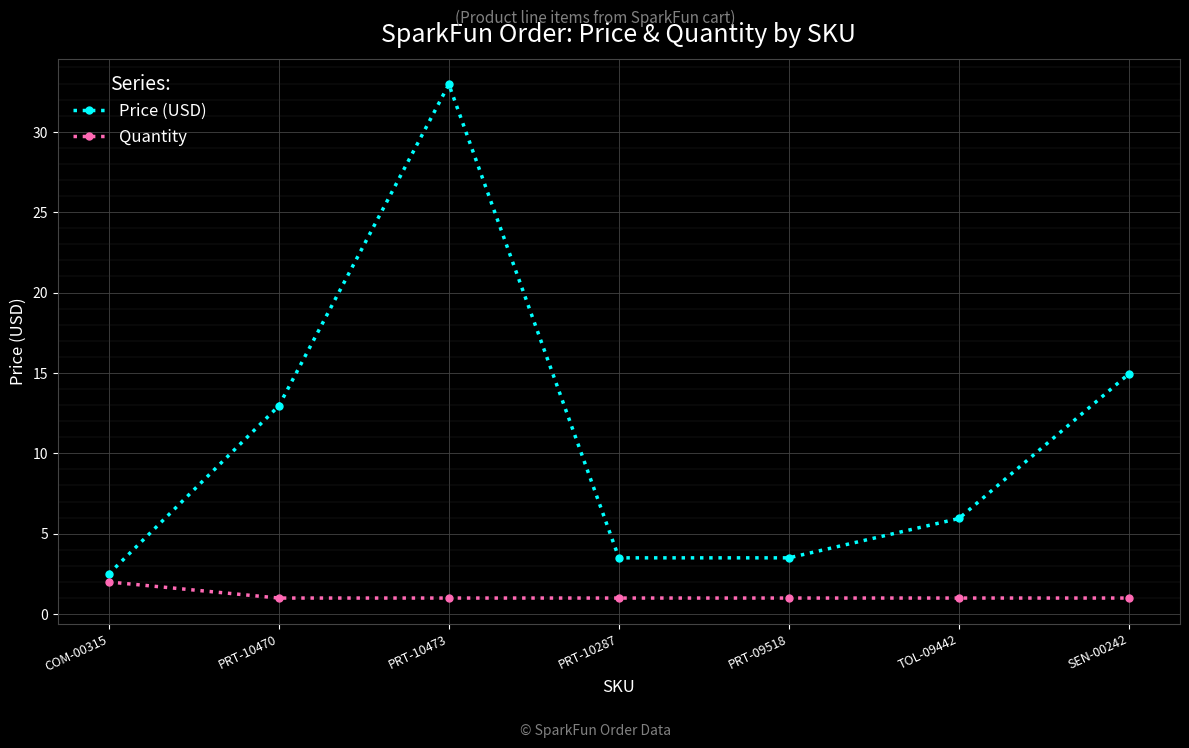

At which category does the chart reach its peak across all series?

PRT-10473